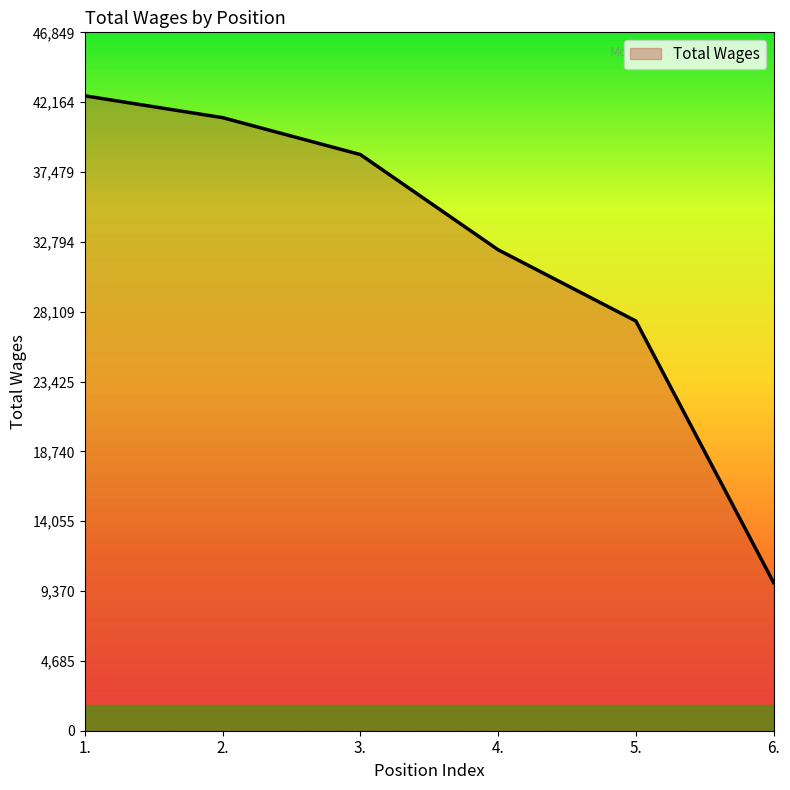

Is it true that the value at 2. is 10220?

False